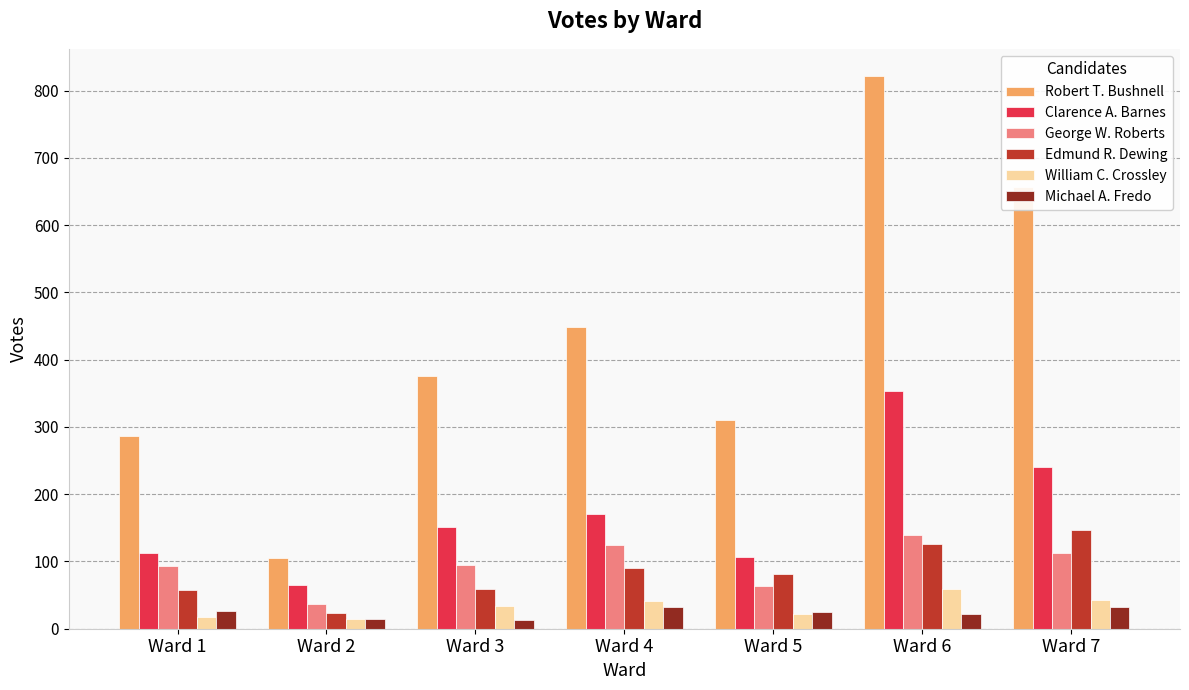

What is the average value of the Clarence A. Barnes series?

172